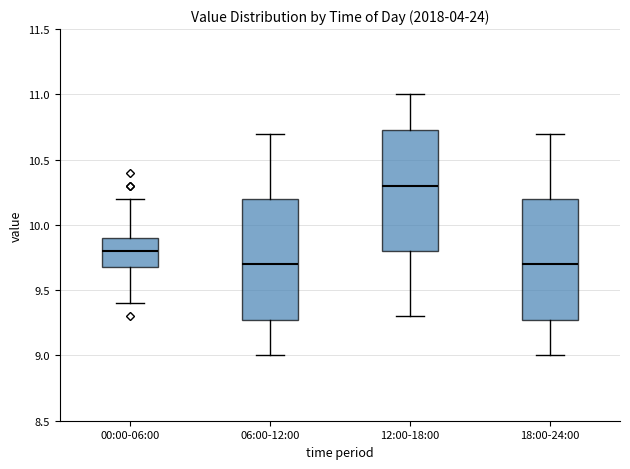

Reading left to right, transcribe this box plot: for each box, give where its median line is, the range the box spans, and where its two whiskers end, as read against the y-axis. The values are not printed on the chart, so give them approximately, as read against the axis.

00:00-06:00: median 9.80, box 9.70 to 9.90, whiskers 9.40 to 10.20
06:00-12:00: median 9.70, box 9.30 to 10.20, whiskers 9.00 to 10.70
12:00-18:00: median 10.30, box 9.80 to 10.75, whiskers 9.30 to 11.00
18:00-24:00: median 9.70, box 9.30 to 10.20, whiskers 9.00 to 10.70